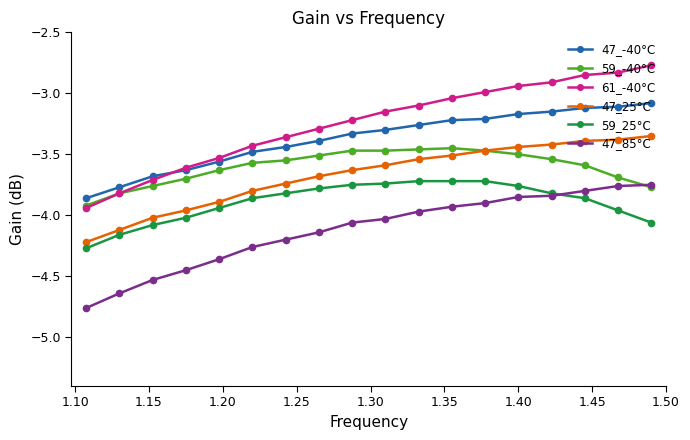

Which series has the largest total across all categories?

61_-40°C